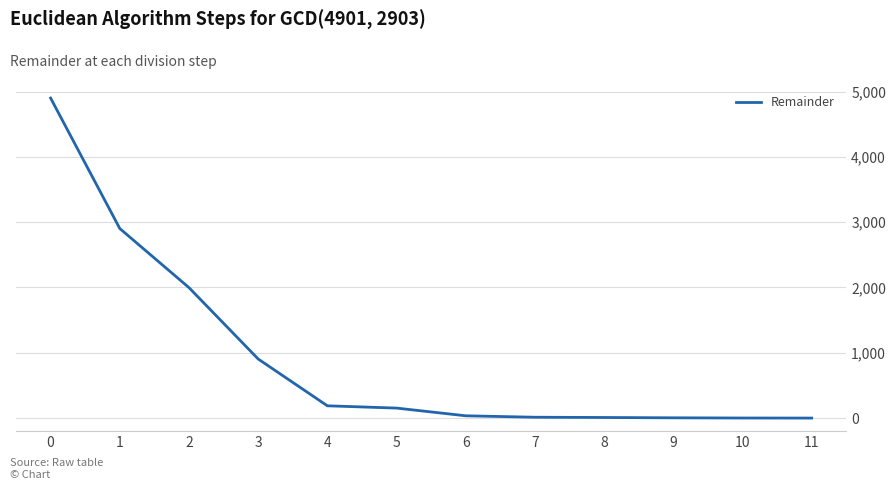

How many lines are shown in the chart?

1